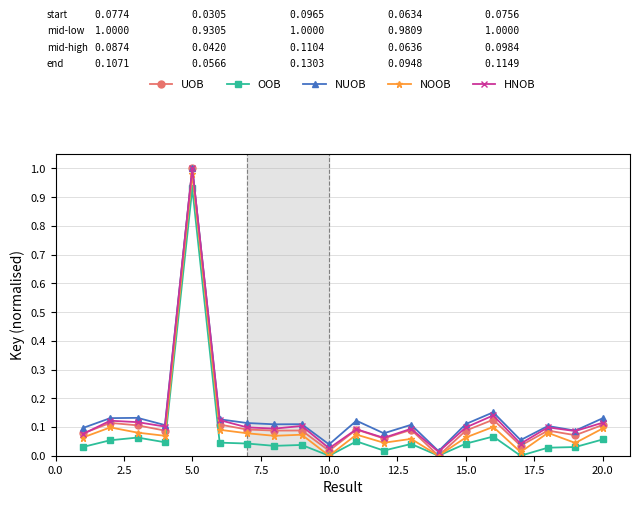

How many lines are shown in the chart?

5